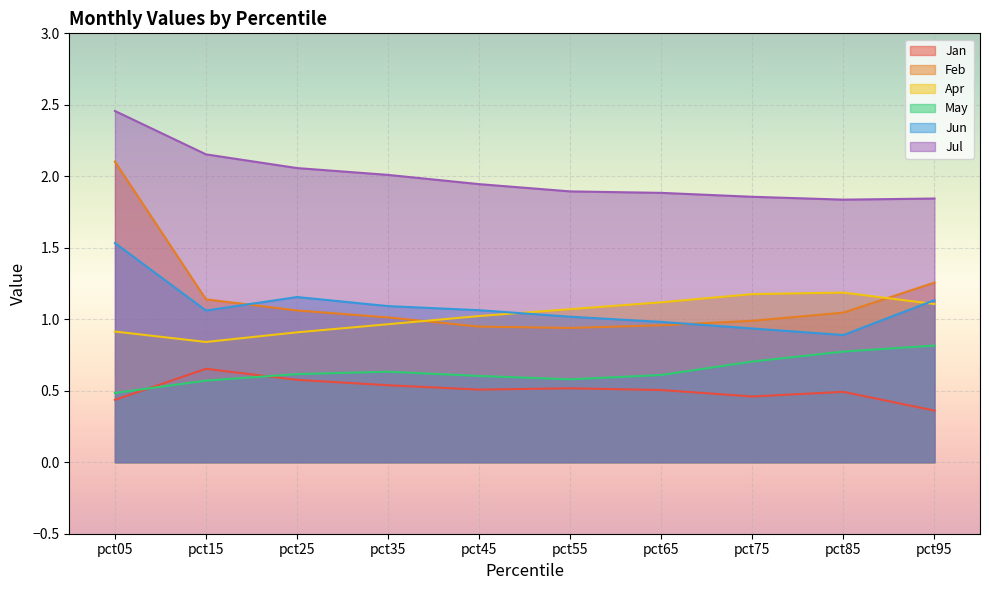

What is the approximate value of Jun at pct05?

1.5